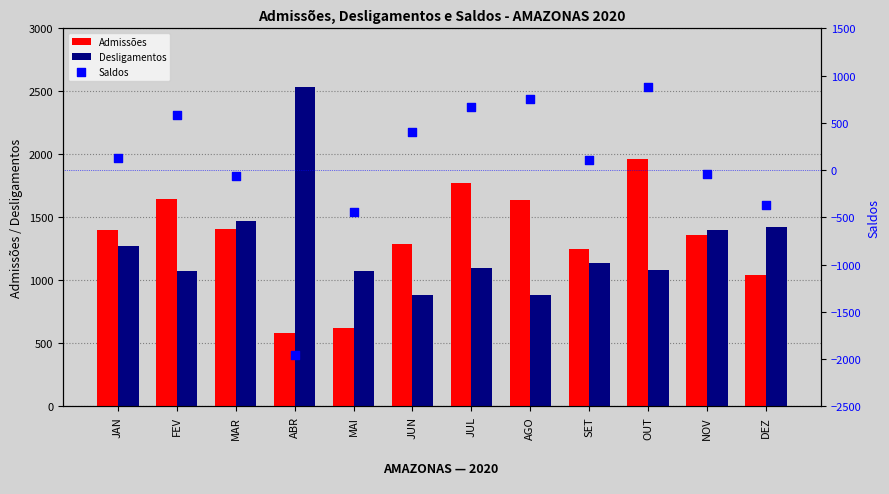

Which series contains the highest Y value?

Desligamentos